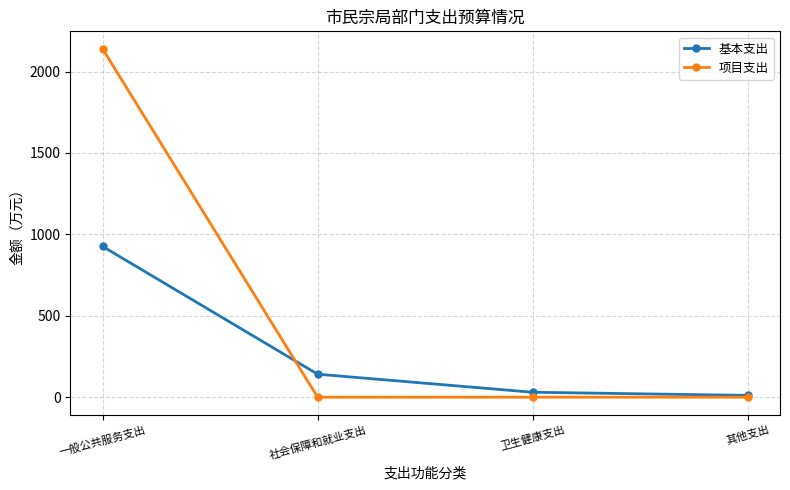

Reading left to right, what are all the values shown in this chart?

基本支出: 一般公共服务支出=926.2	社会保障和就业支出=141.3	卫生健康支出=30.3	其他支出=11.1
项目支出: 一般公共服务支出=2140.1	社会保障和就业支出=0.0	卫生健康支出=0.0	其他支出=0.0